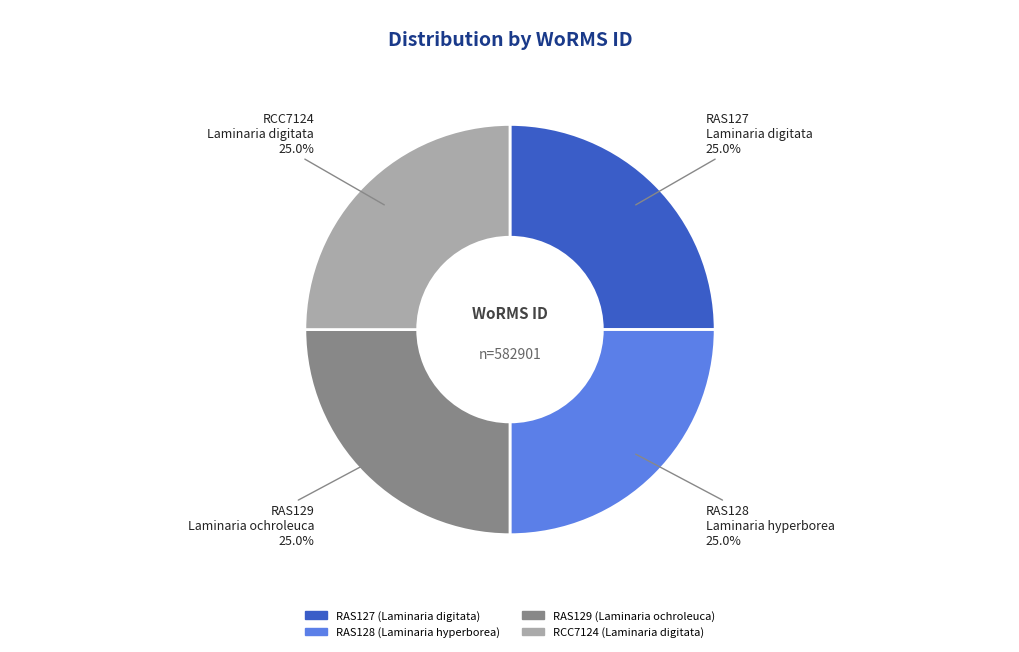

To the nearest percent, what portion does RAS129 represent?

25%